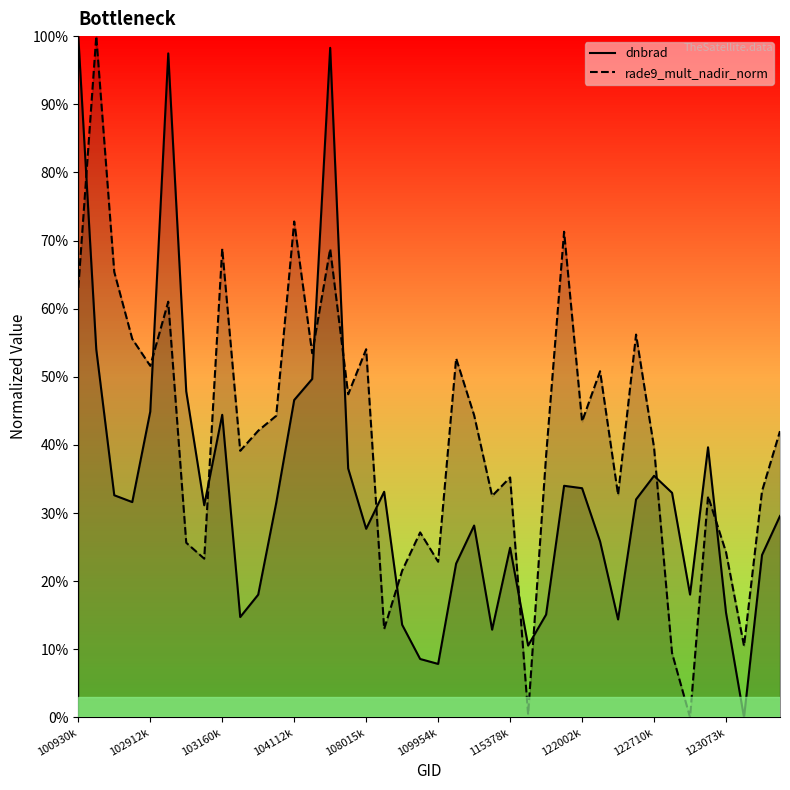

The value of rade9_mult_nadir_norm at 14 is 0.7. True or false?

True